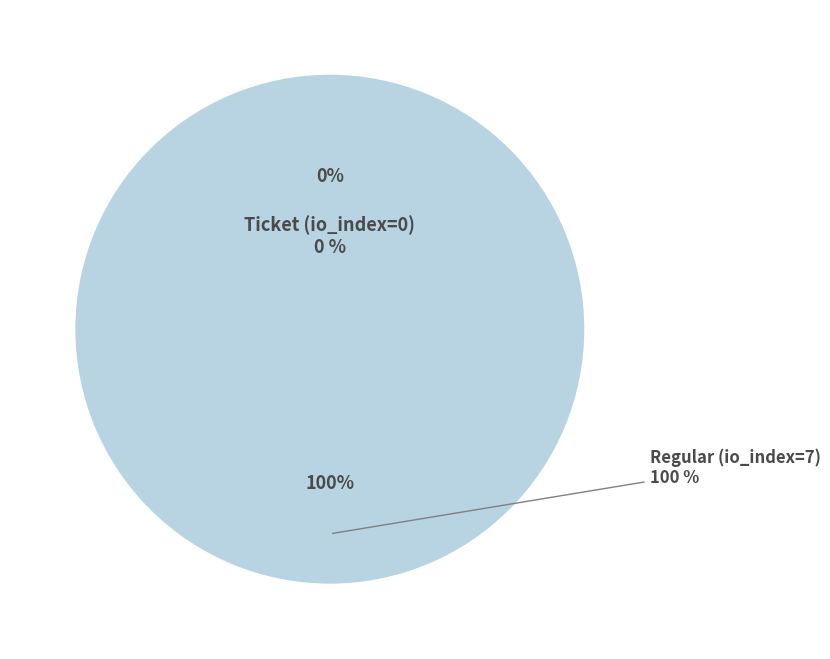

Which category has the biggest portion of the pie?

Regular (io_index=7)